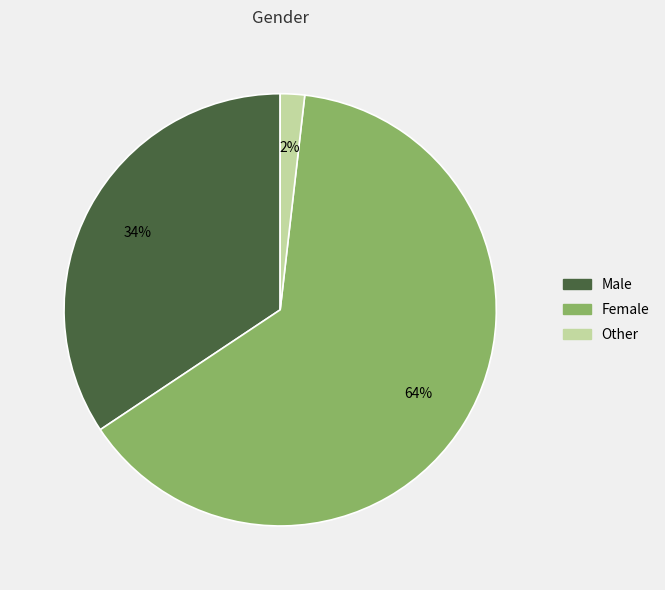

To the nearest percent, what is the difference between the Other and Female slice percentages?

62%